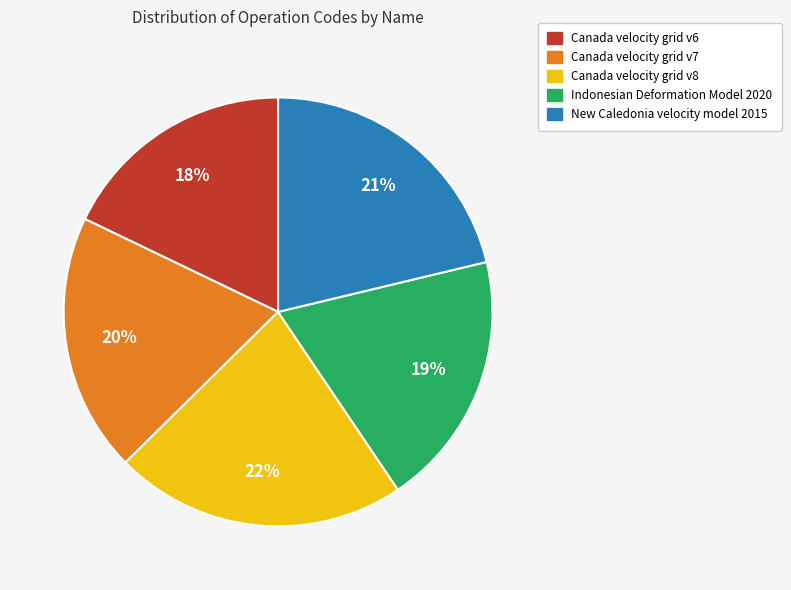

Which category has the smallest portion of the pie?

Canada velocity grid v6